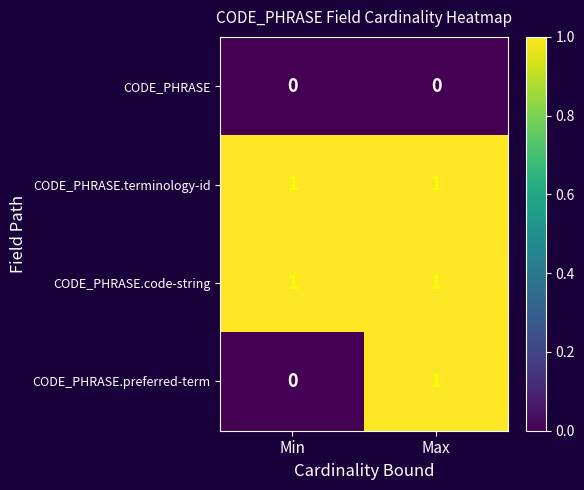

Reading left to right, list all the values displayed in this chart.

CODE_PHRASE: Min=0	Max=0
CODE_PHRASE.terminology-id: Min=1	Max=1
CODE_PHRASE.code-string: Min=1	Max=1
CODE_PHRASE.preferred-term: Min=0	Max=1